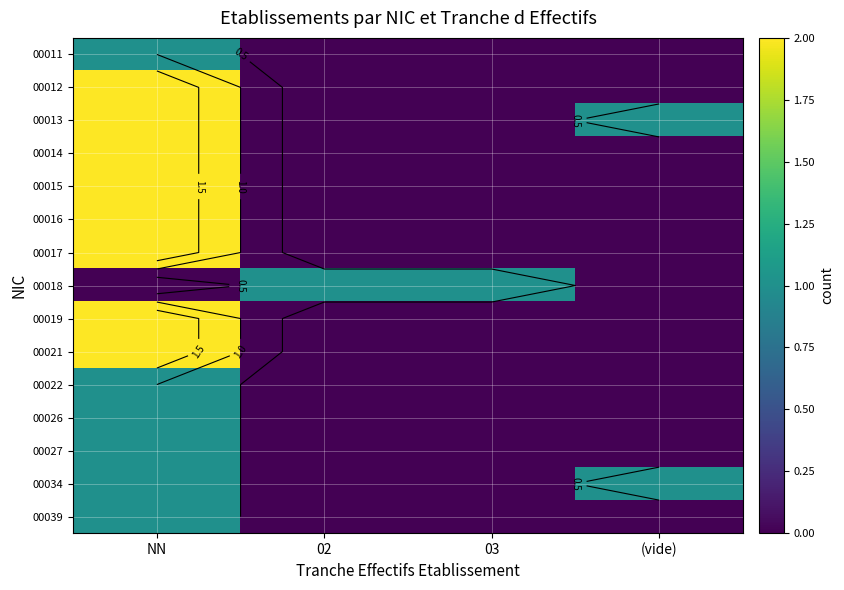

What is the difference between the maximum and minimum values in the 00016 series?

2